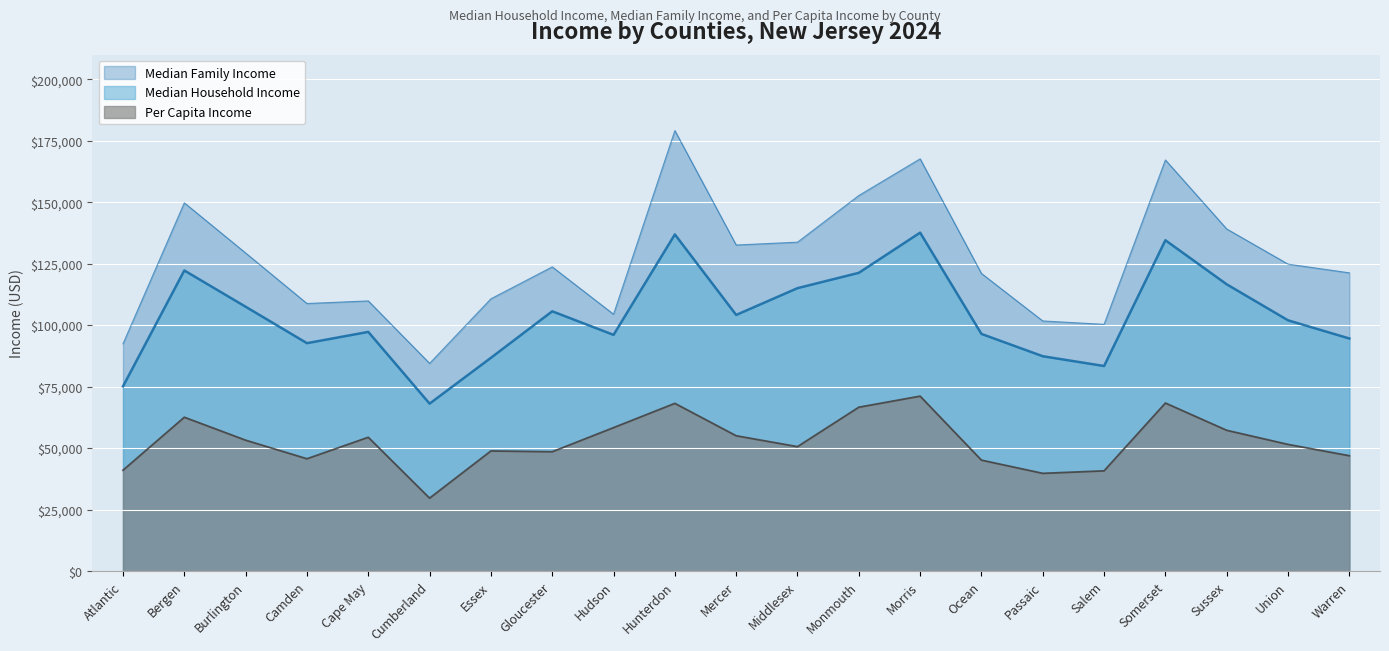

Which label corresponds to the largest value in the chart?

Hunterdon